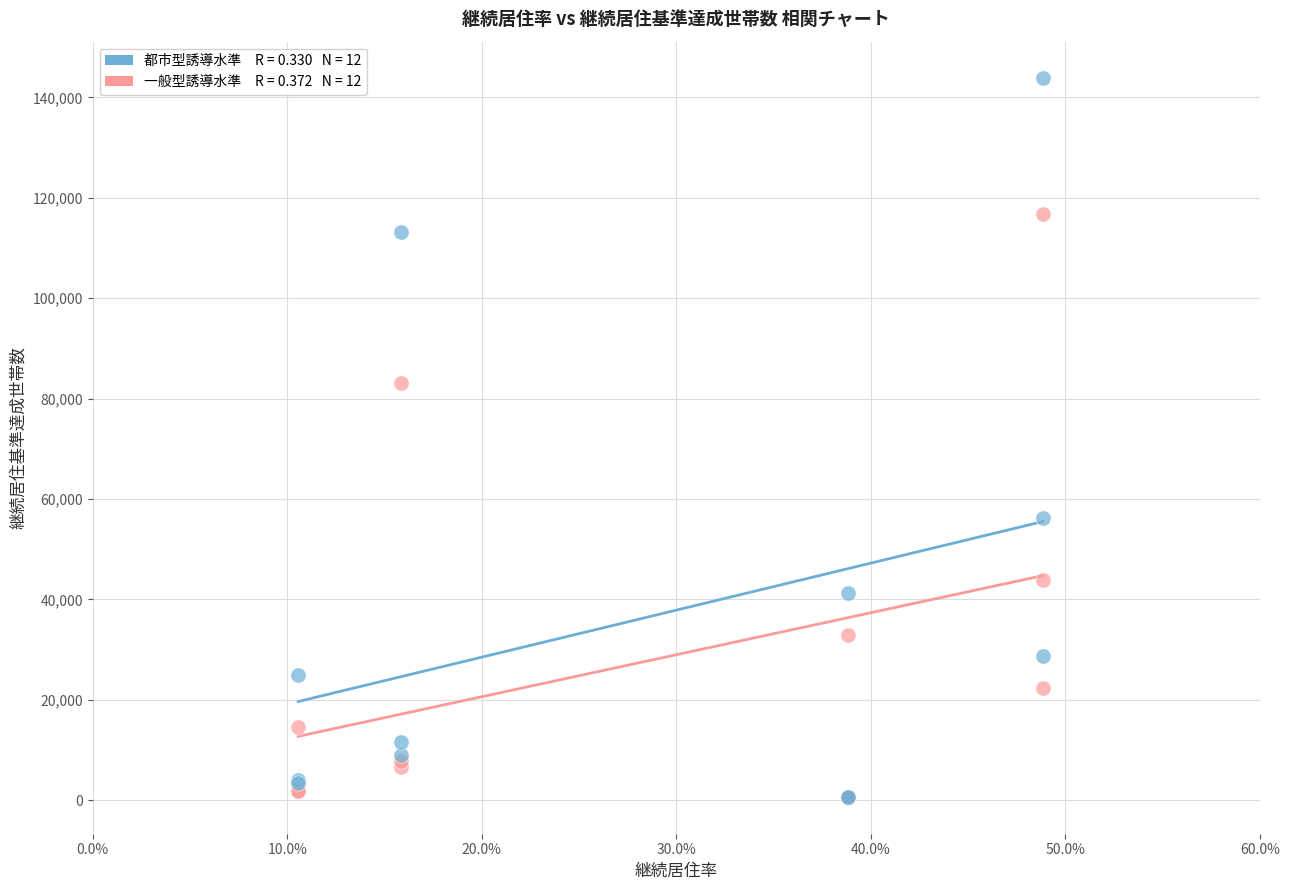

Across all series, what Y value is closest to 72212?

83090